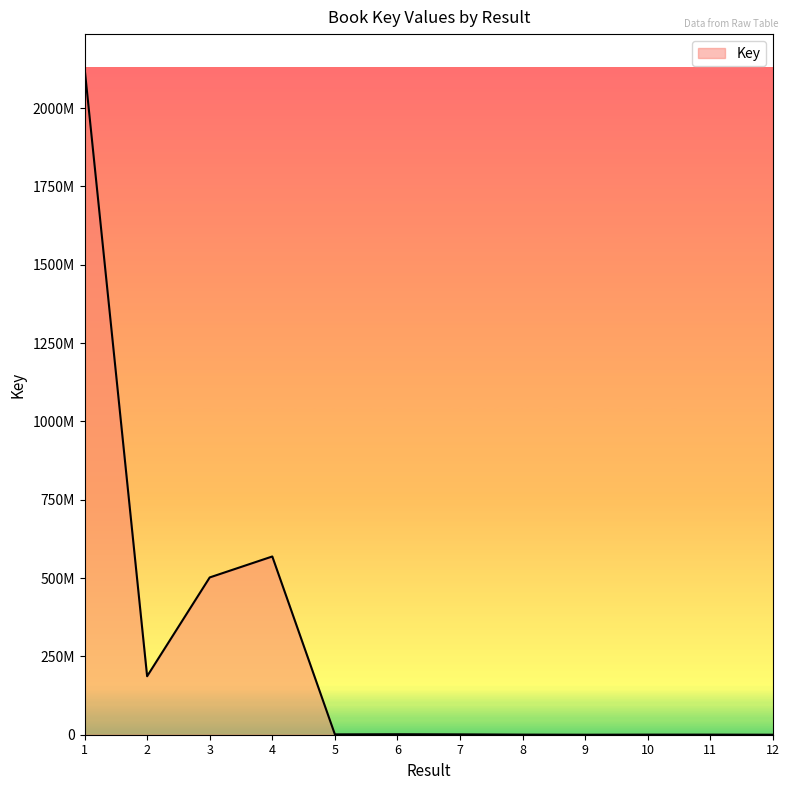

List the labels in order of value, largest first.

1, 4, 3, 2, 6, 7, 5, 8, 10, 11, 12, 9